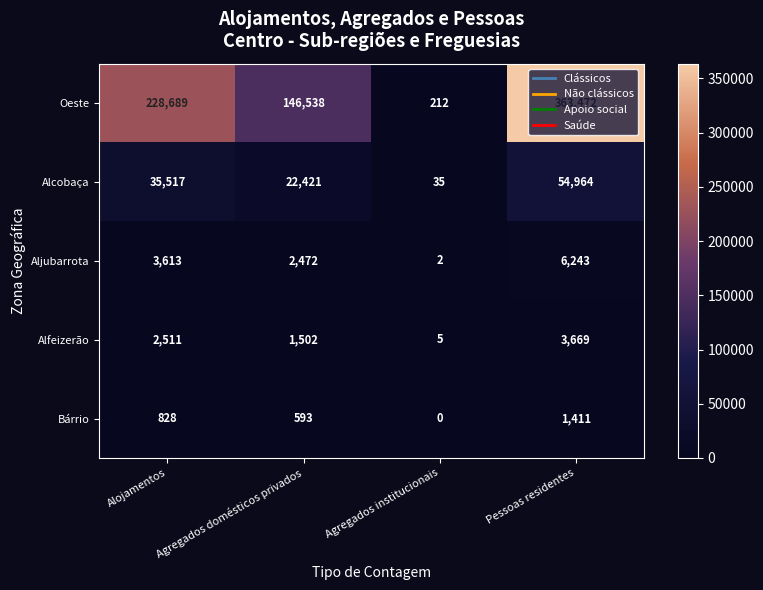

Which label corresponds to the largest value in the chart?

Pessoas residentes